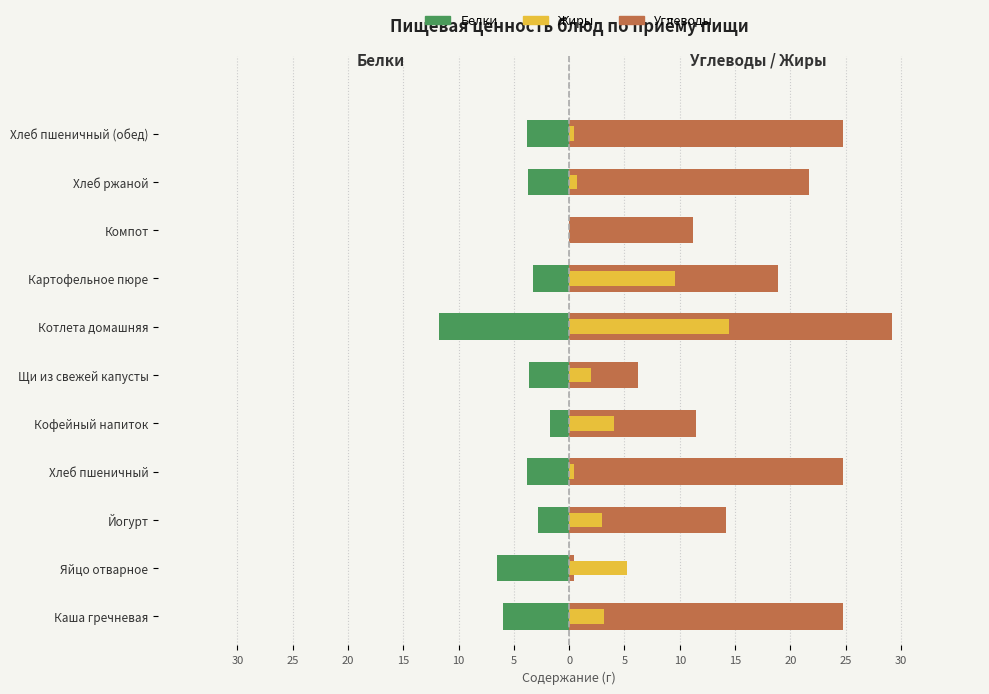

Rank the series at Кофейный напиток from highest to lowest value.

Углеводы, Жиры, Белки